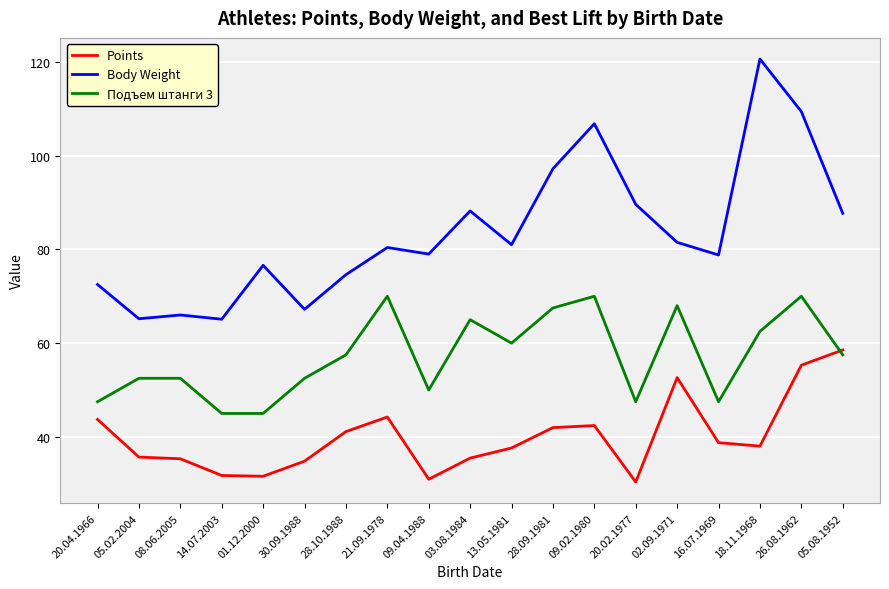

At which category is the sum across all series the highest?

26.08.1962